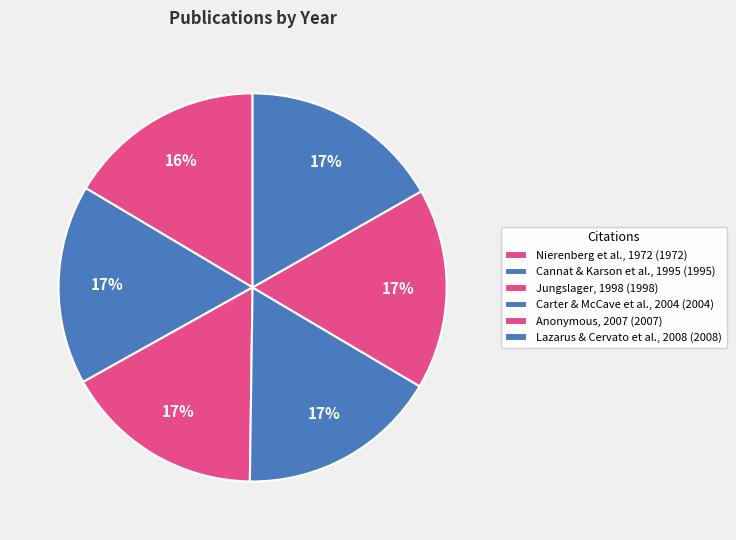

Rank the categories by value from lowest to highest.

Nierenberg et al., 1972, Cannat & Karson et al., 1995, Jungslager, 1998, Carter & McCave et al., 2004, Anonymous, 2007, Lazarus & Cervato et al., 2008